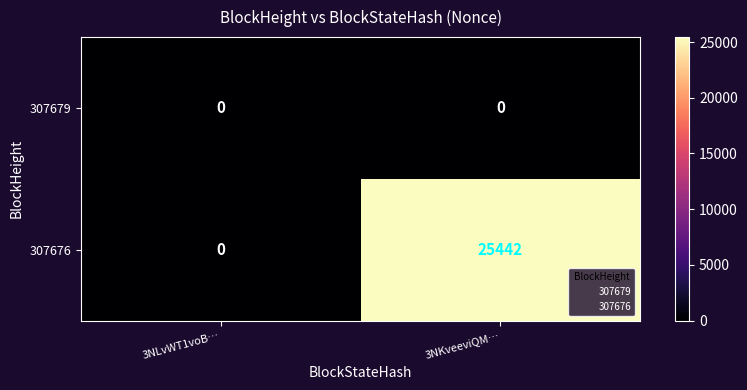

Which series changed the most between 3NLvWT1voB… and 3NKveeviQM…?

307676